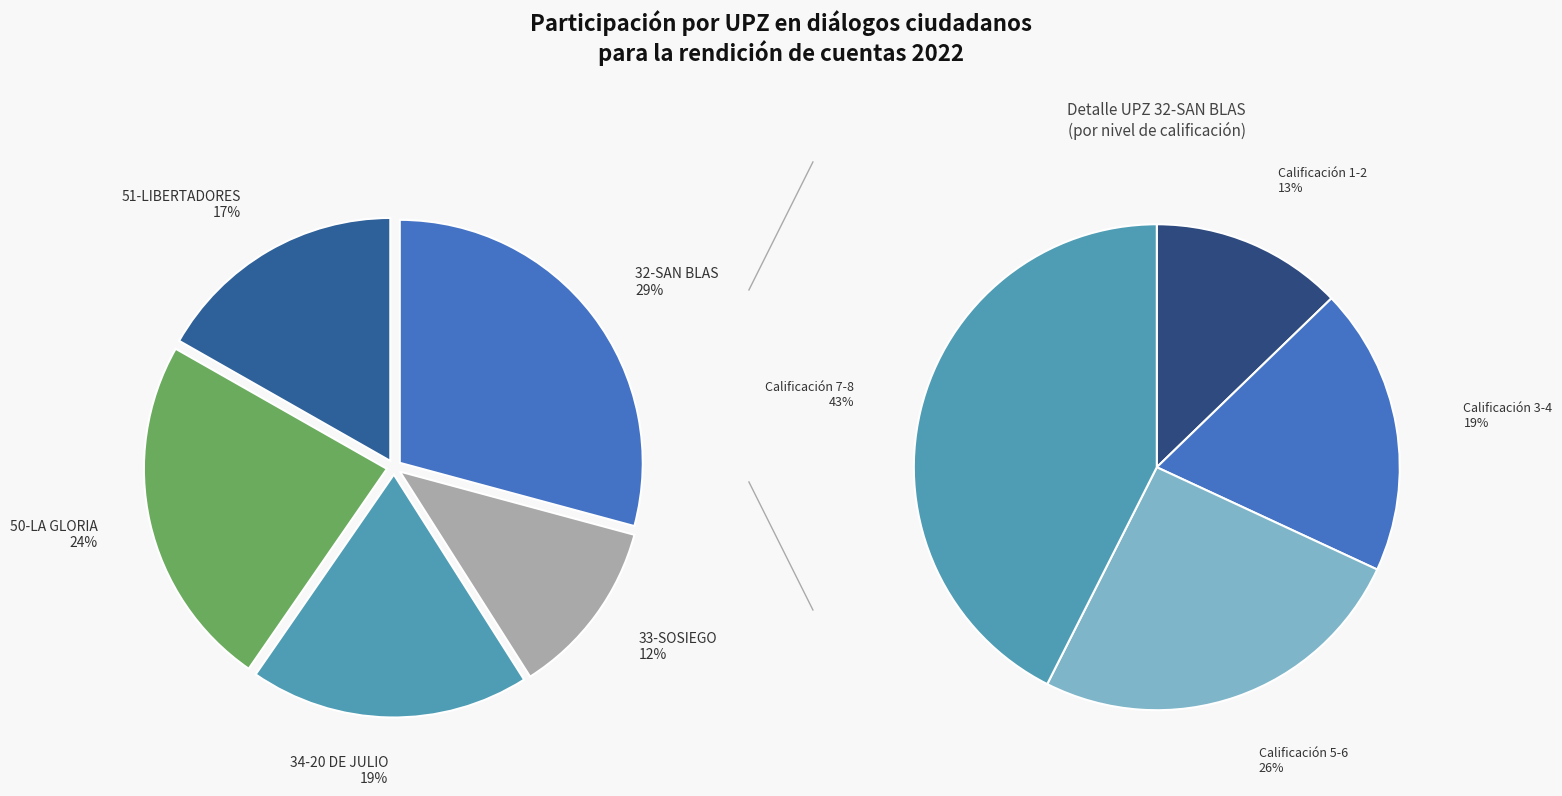

Does any single category account for the majority?

No